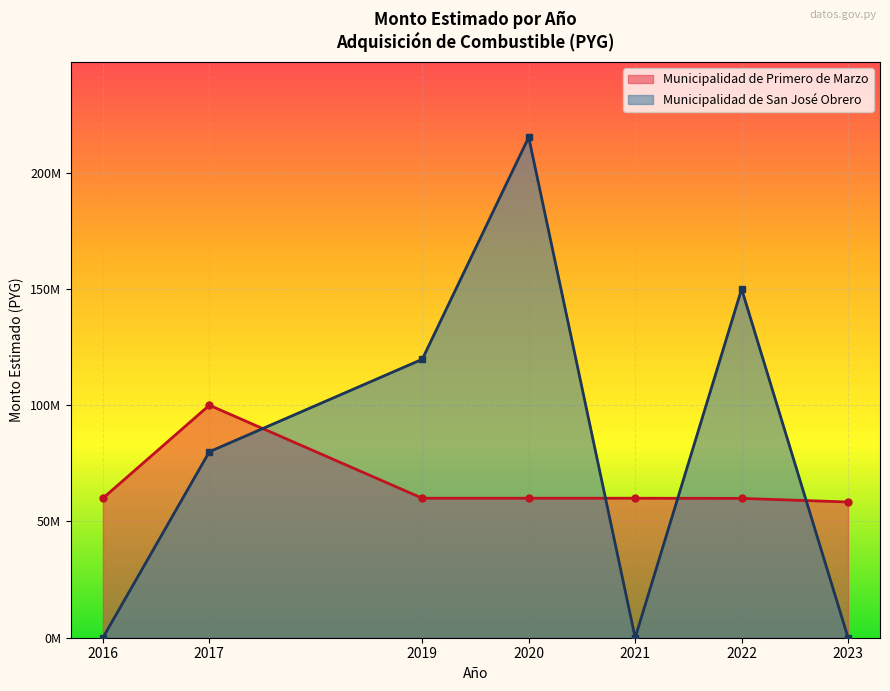

Rank the categories by value from lowest to highest.

2023, 2022, 2021, 2019, 2020, 2016, 2017